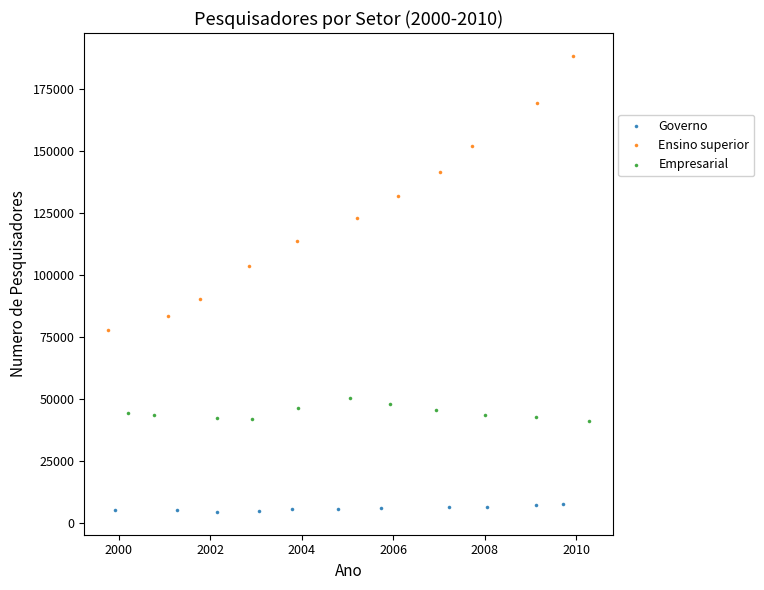

Which series reaches the maximum Y coordinate?

Ensino superior